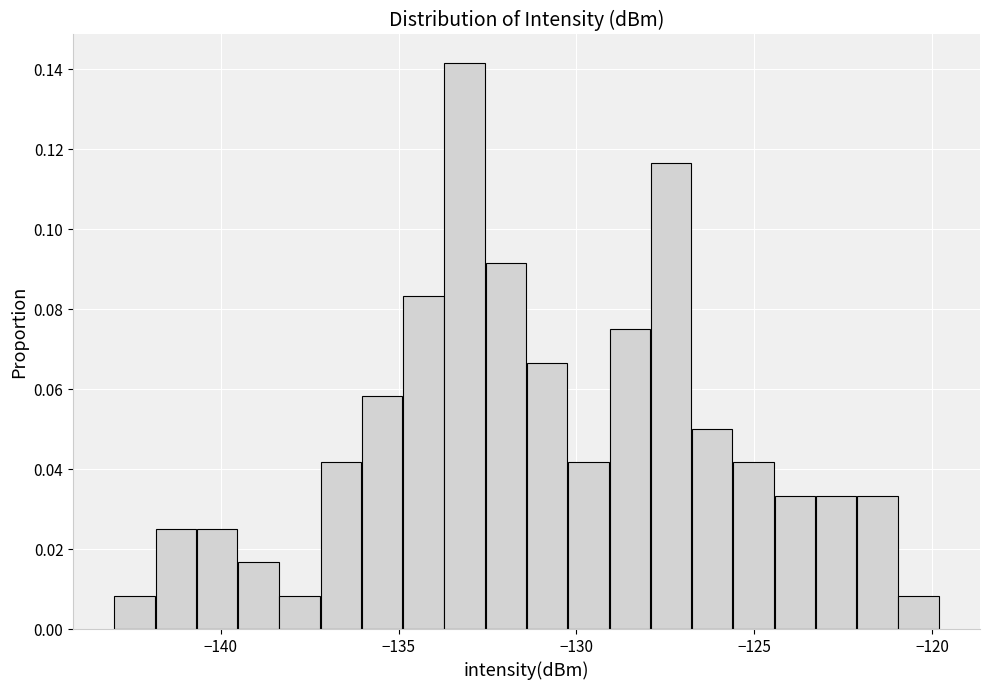

Read against the x-axis, roughly where is the centre of the tallest bar?

-133.0